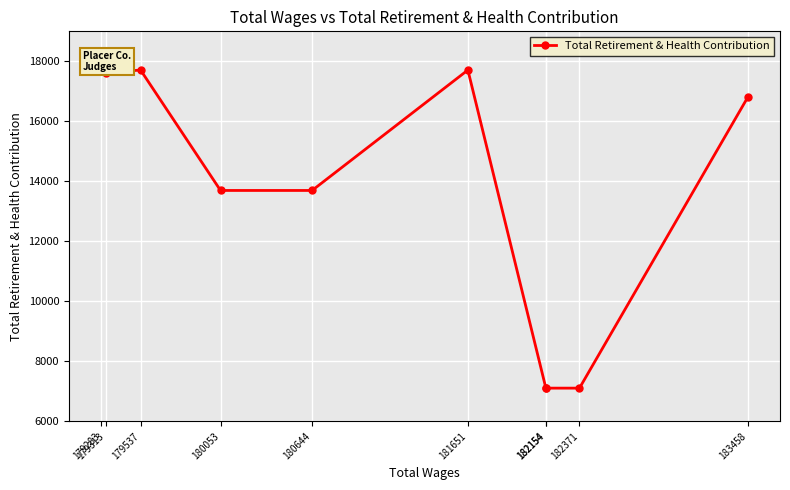

How many data points are less than 16797?

5